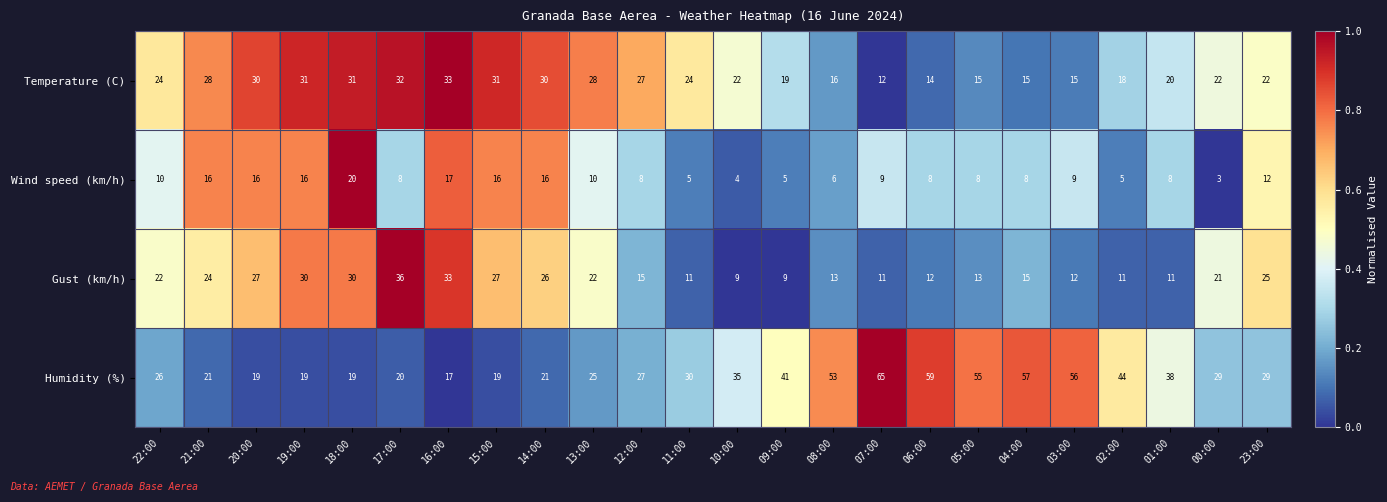

Which series has the largest total across all categories?

Humidity (%)